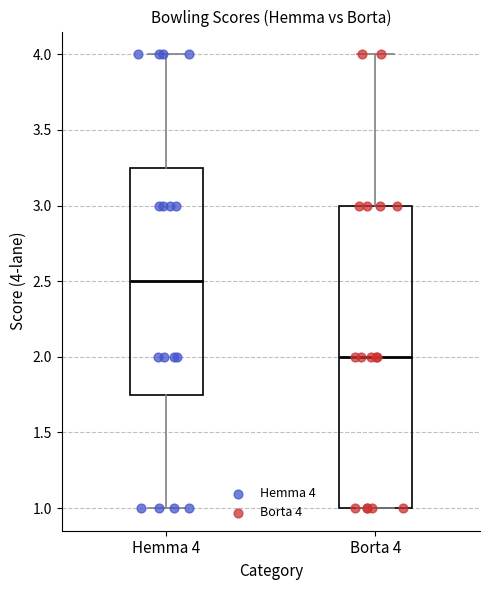

Reading left to right, transcribe this box plot: for each box, give where its median line is, the range the box spans, and where its two whiskers end, as read against the y-axis. The values are not printed on the chart, so give them approximately, as read against the axis.

Hemma 4: median 2.50, box 1.75 to 3.25, whiskers 1.00 to 4.00
Borta 4: median 2.00, box 1.00 to 3.00, whiskers 1.00 to 4.00